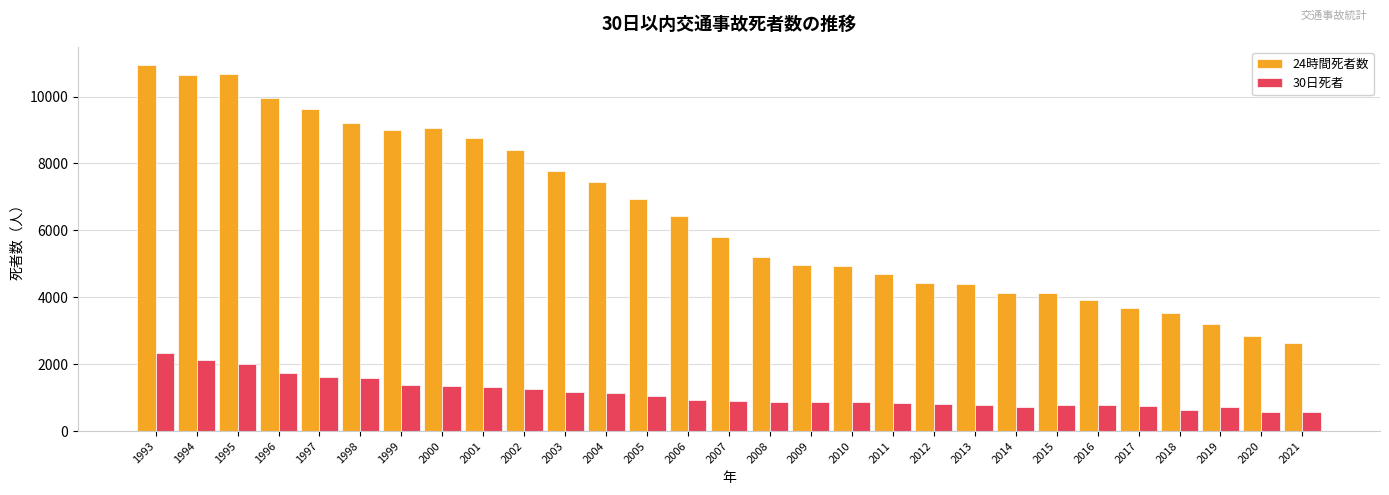

How many series are shown in this chart?

2